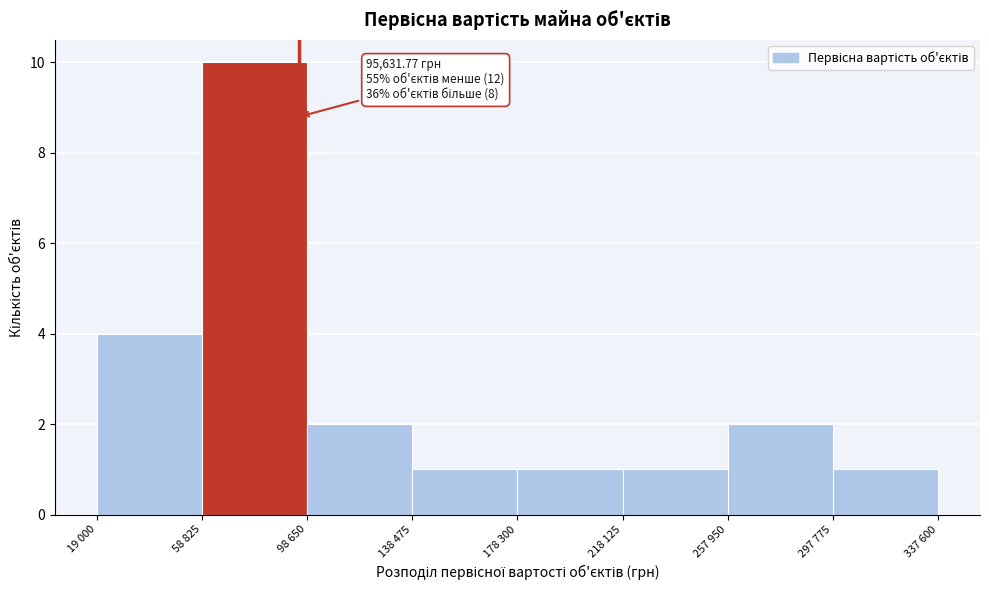

Reading left to right, extract all data points from this chart.

19 000=4	58 825=10	98 650=2	138 475=1	178 300=1	218 125=1	257 950=2	297 775=1